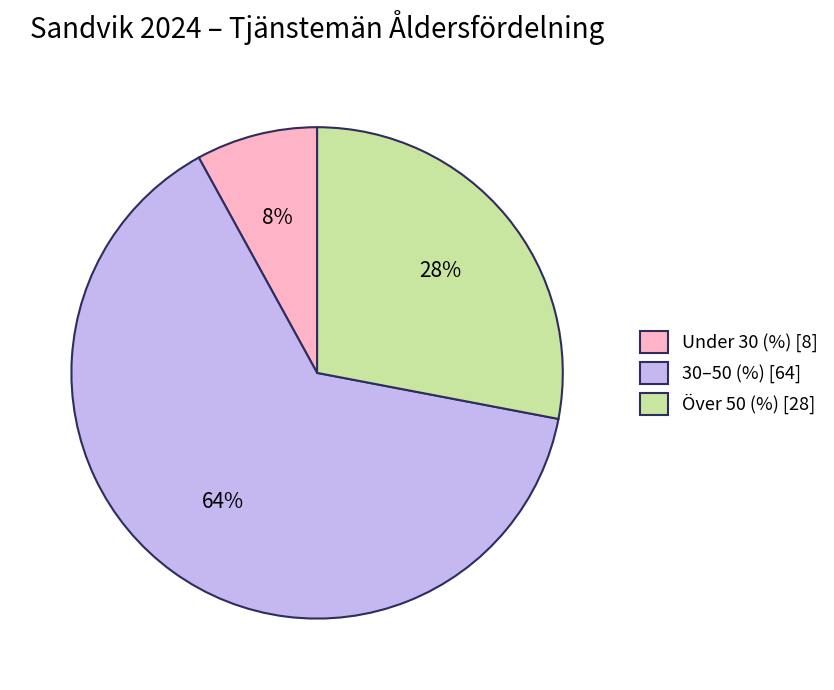

How many segments does this pie chart have?

3